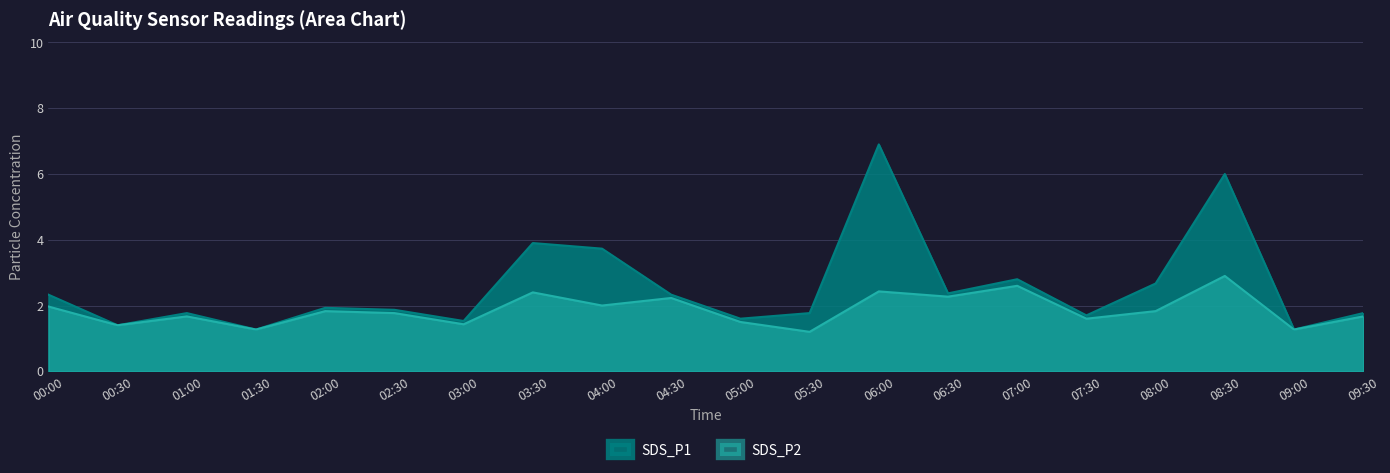

True or false: SDS_P1 and SDS_P2 cross at least once.

False